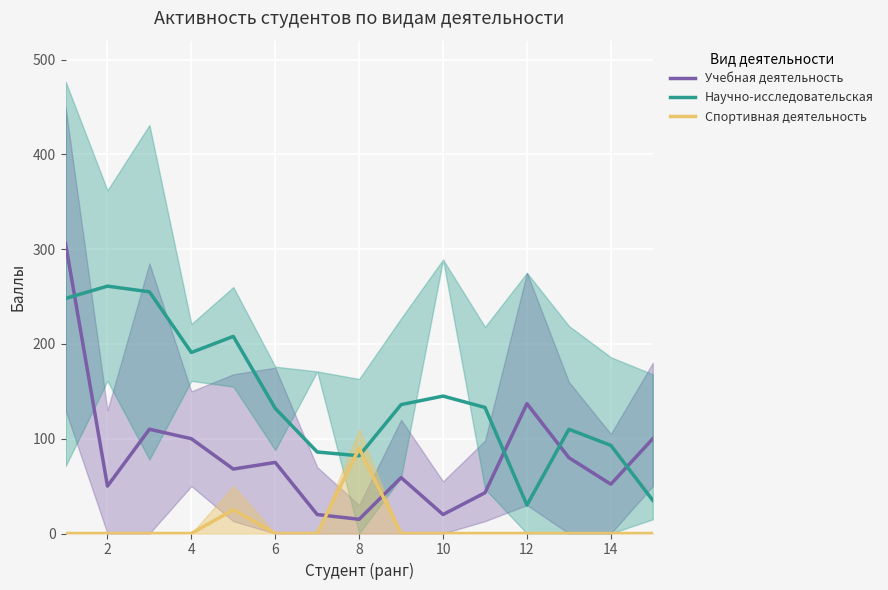

What is the total value across all series at 2?

311